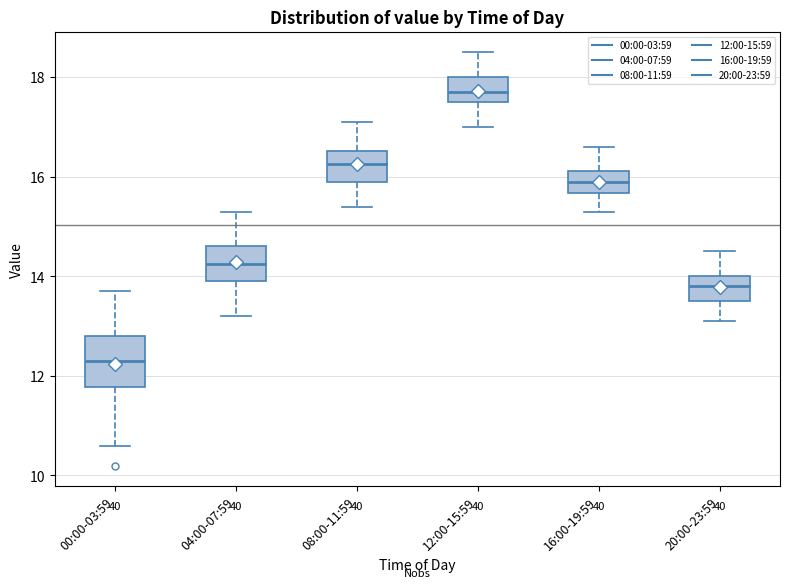

Where is the lower edge of the box for 12:00-15:59 on the y-axis? The values are not printed on the chart, so give them approximately, as read against the axis.

17.6